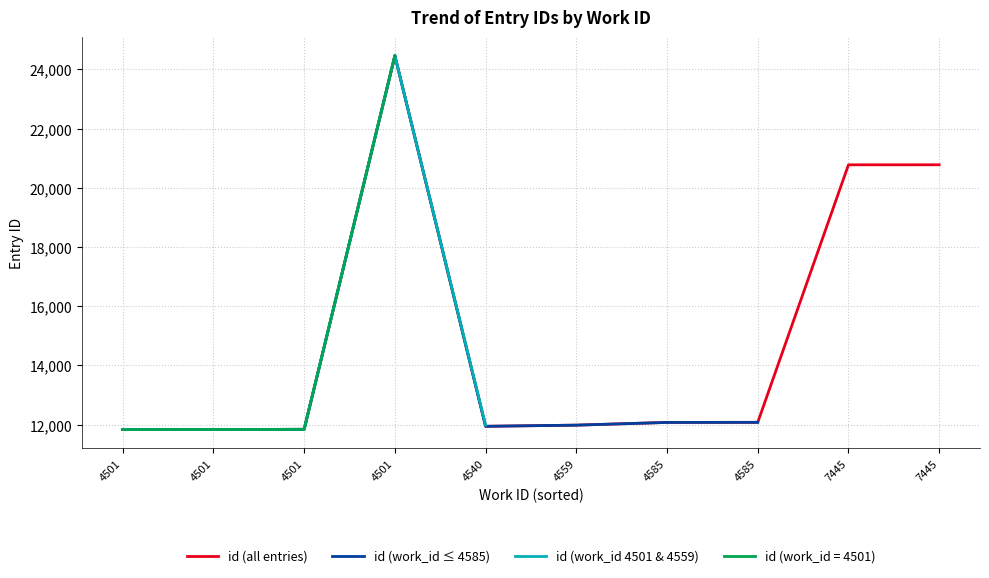

What is the sum of all work_id values?

51163